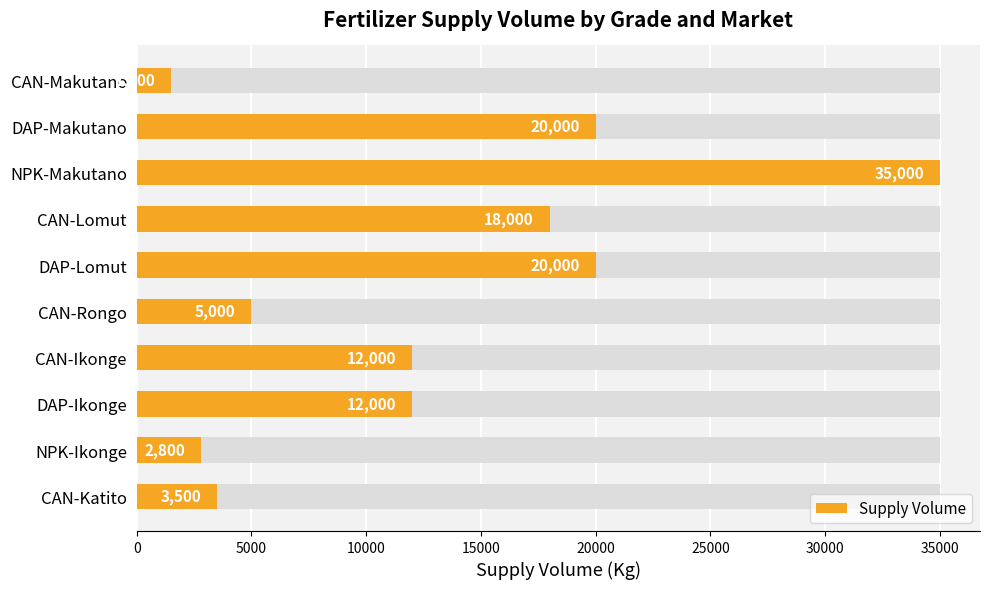

Does the chart contain stacked bars?

No